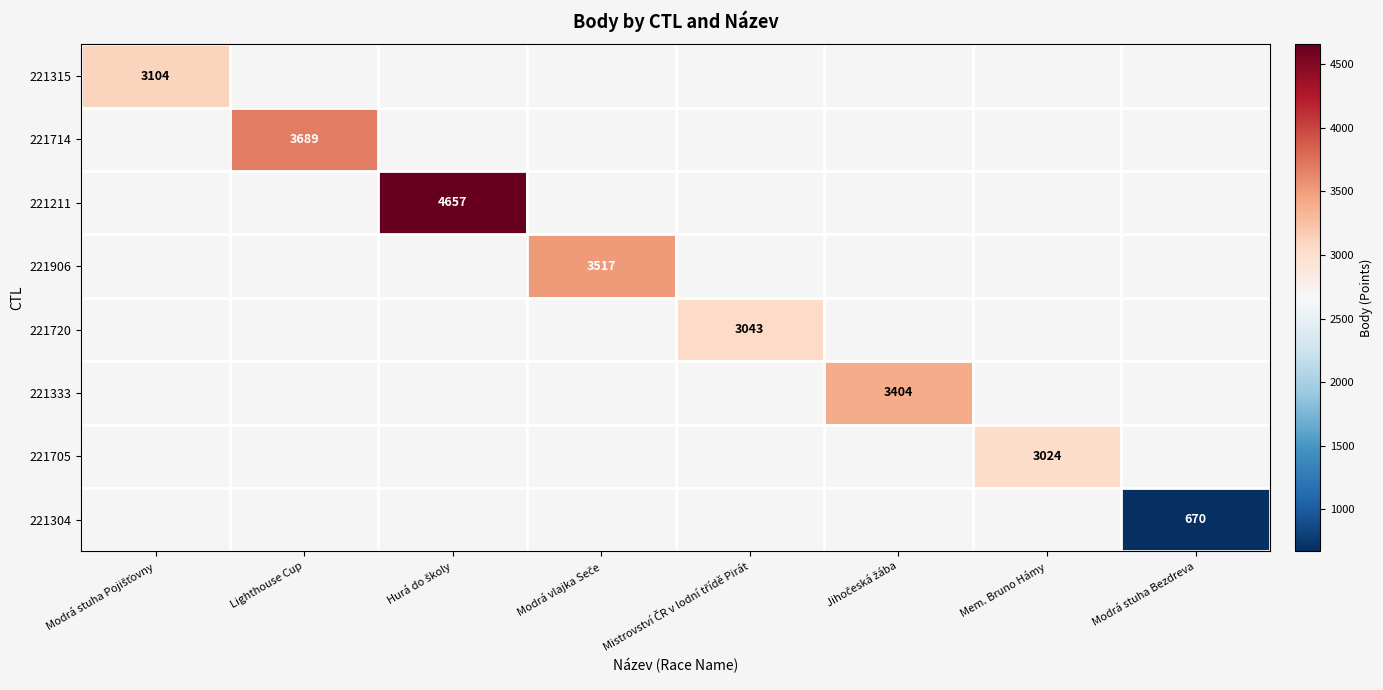

Is the value of 221705 at Modrá stuha Bezdreva greater than the value of 221720 at Mem. Bruno Hámy?

No